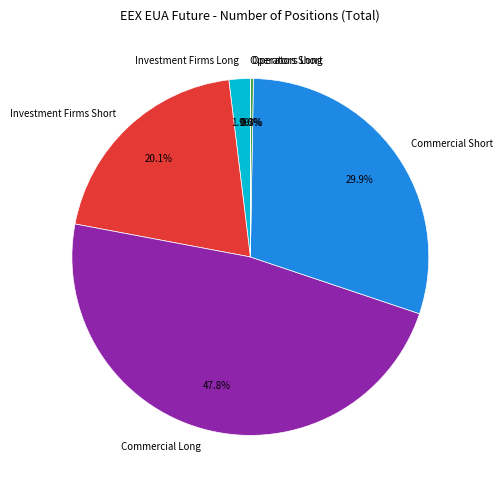

Which has a higher value, Investment Firms Long or Commercial Short?

Commercial Short